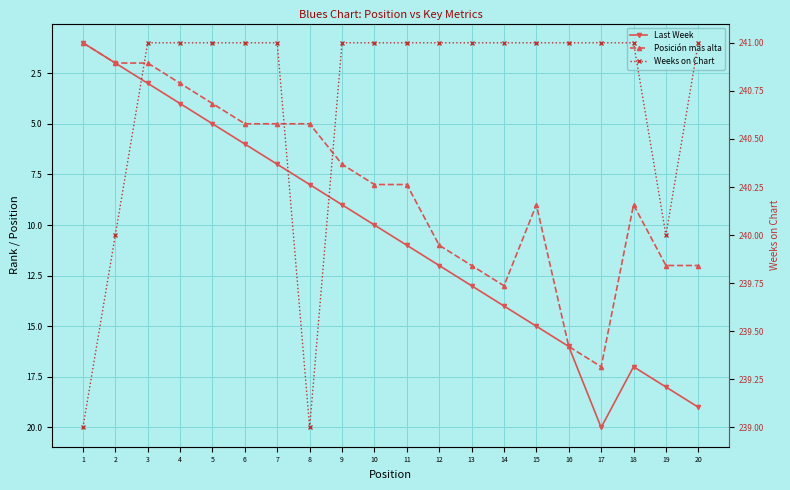

How many interior local valleys does the Last Week series have?

1